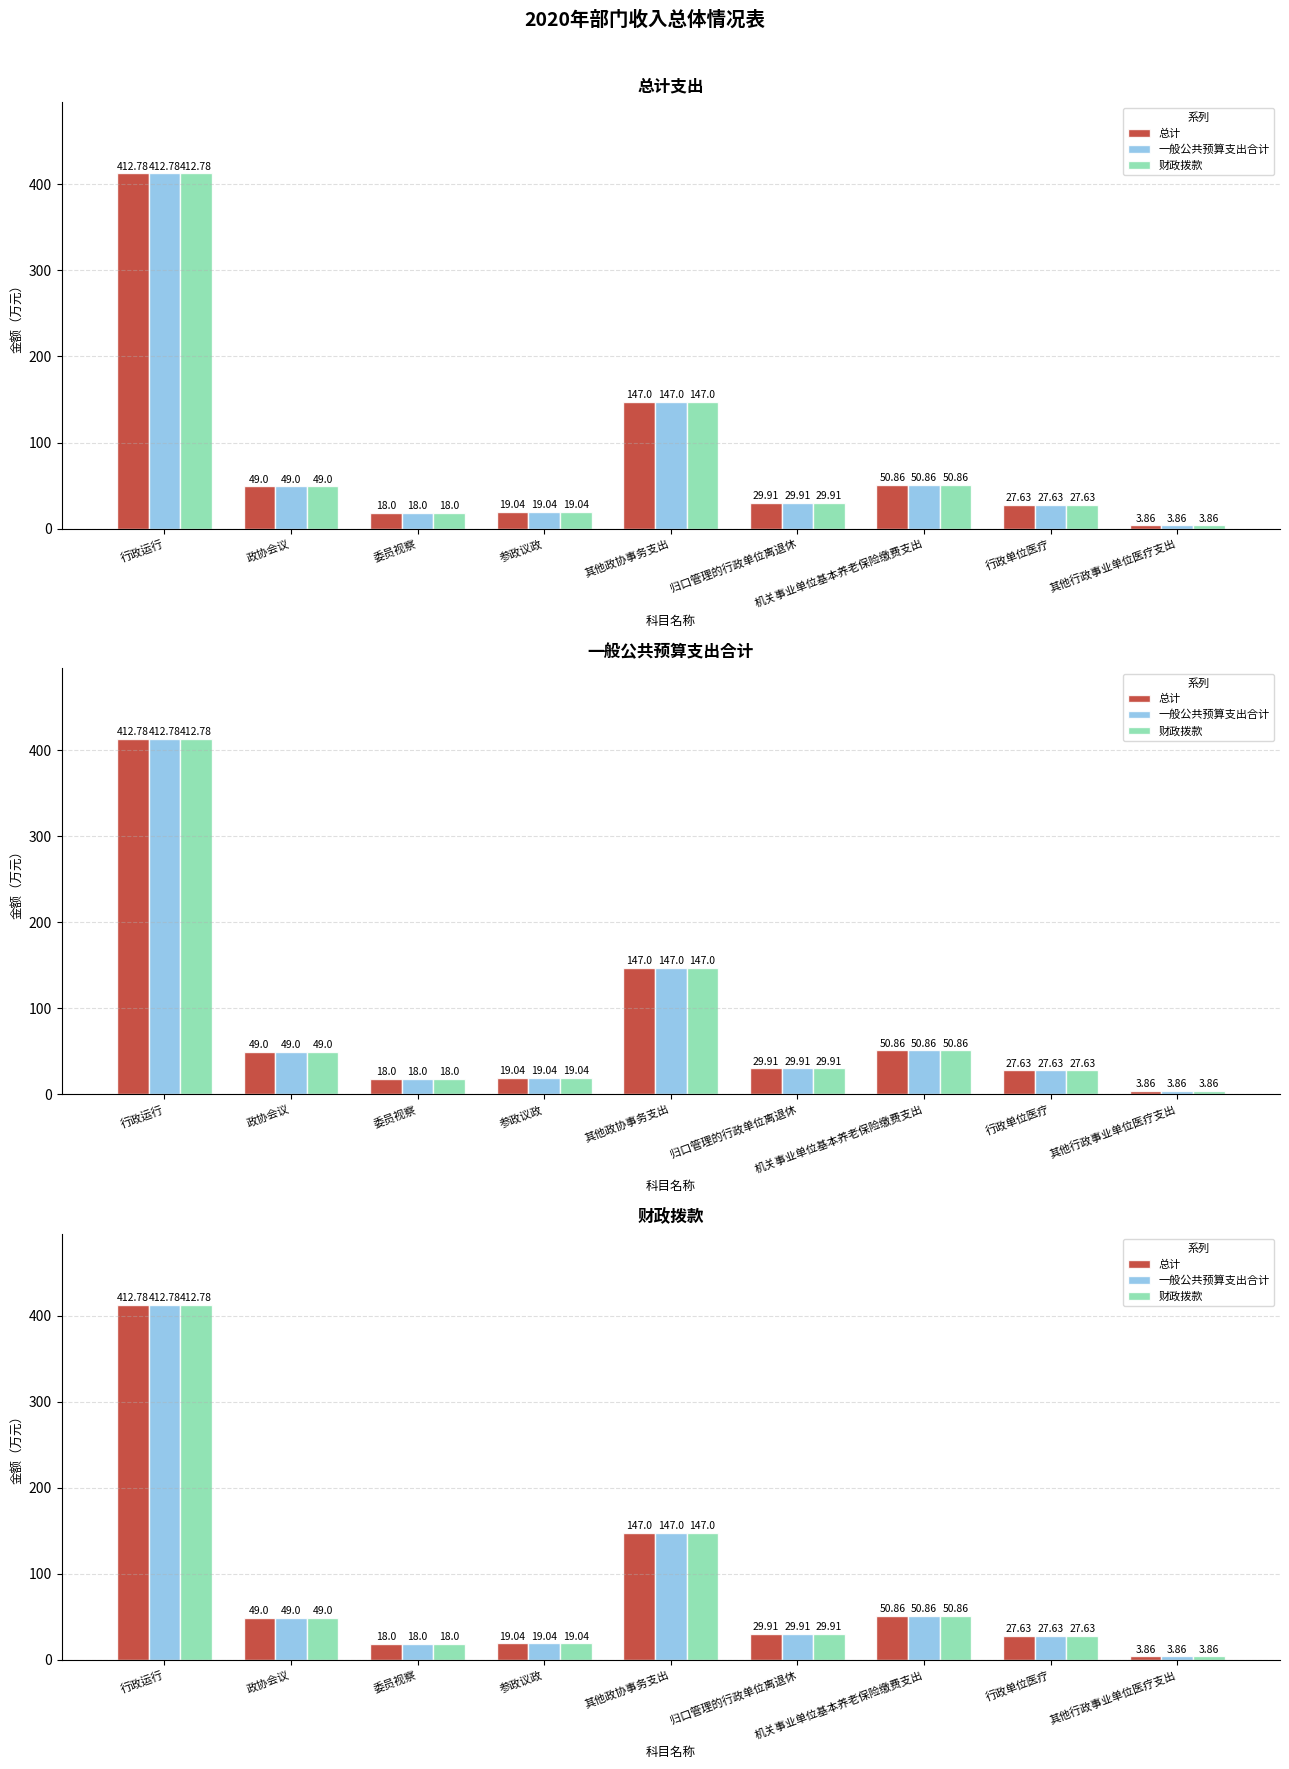

How many series are shown in this chart?

3